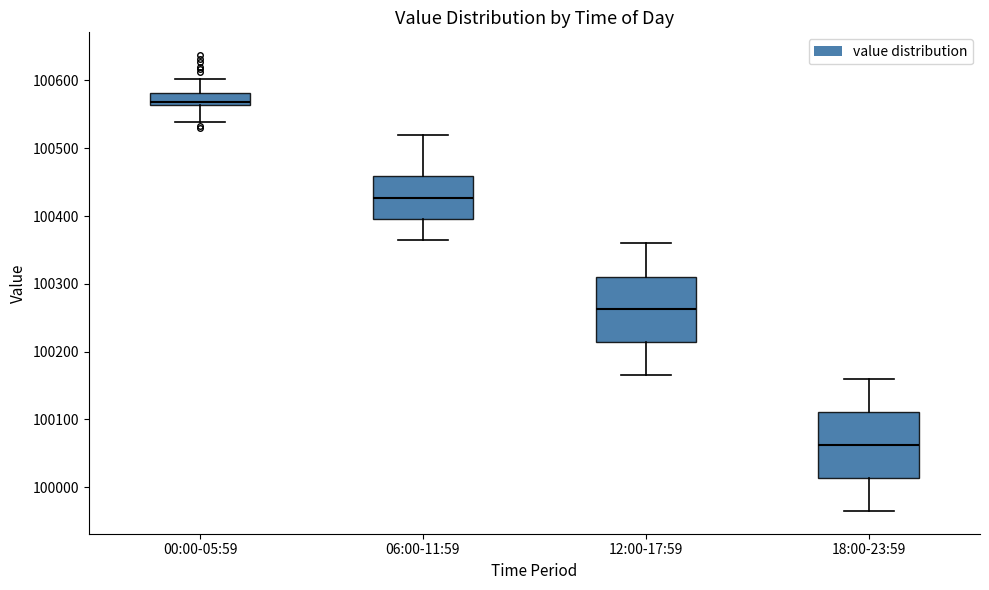

Where does the upper whisker of the box for 18:00-23:59 end on the y-axis? The values are not printed on the chart, so give them approximately, as read against the axis.

100160